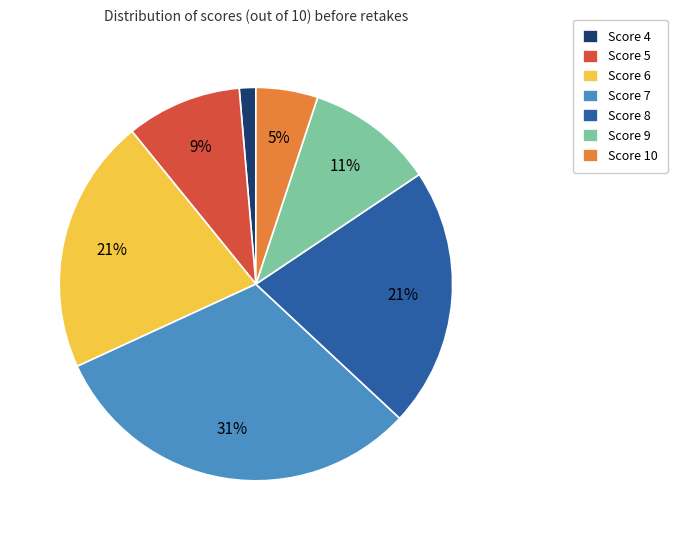

Which has a higher value, Score 10 or Score 7?

Score 7